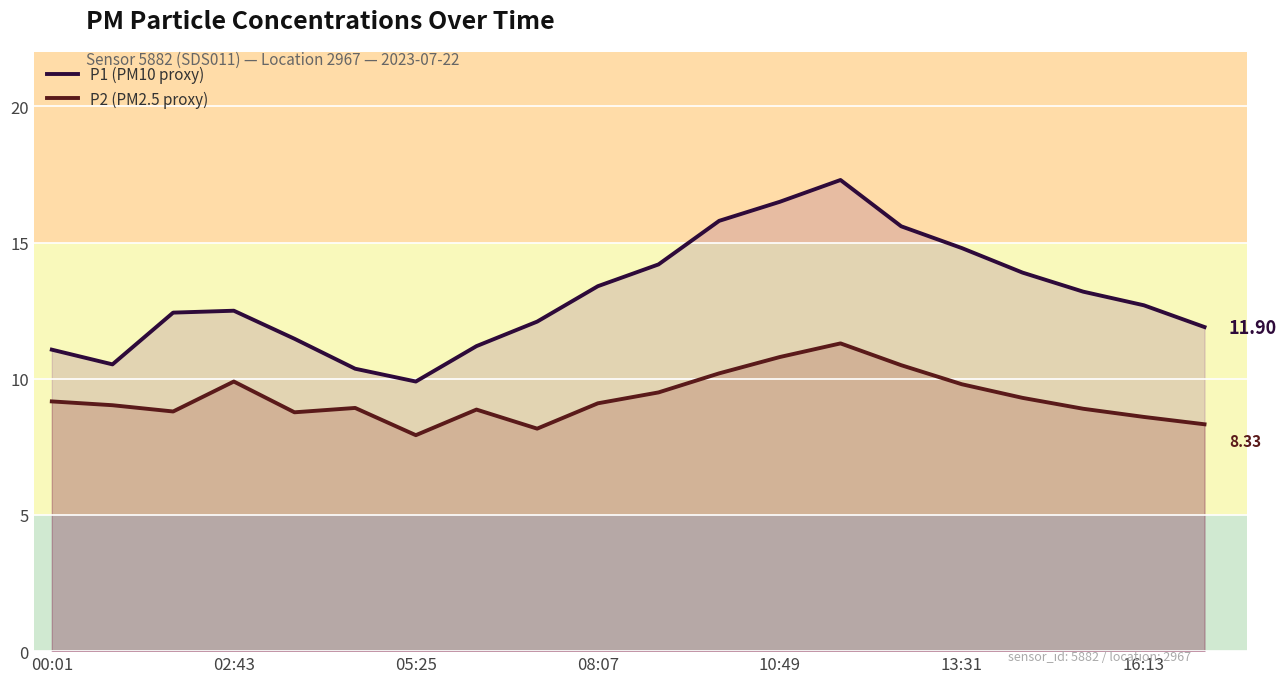

Rank the series at 08:07 from highest to lowest value.

P1 (PM10 proxy), P2 (PM2.5 proxy)